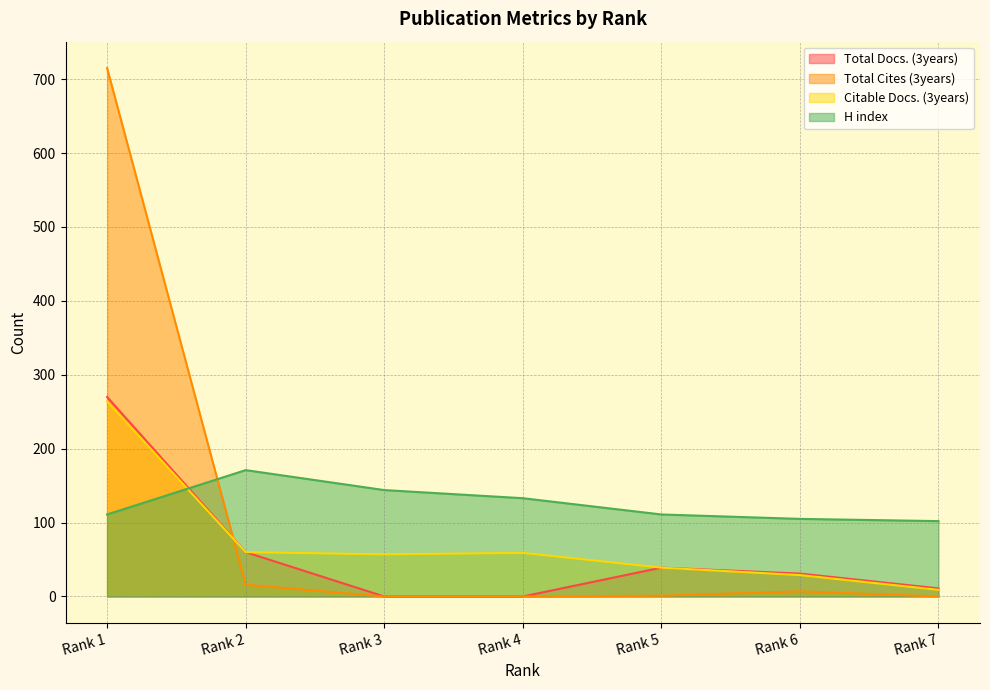

What is the sum of all Total Cites (3years) values?

739